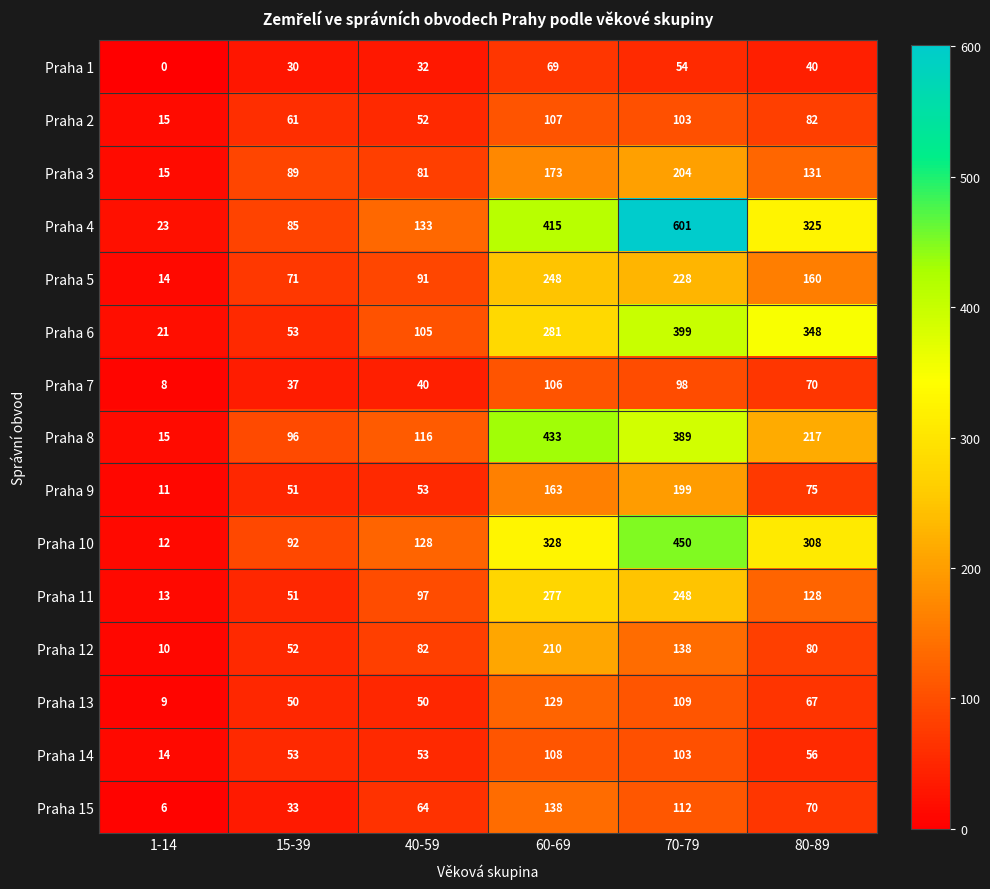

At which label is Praha 4 closest to 312?

80-89